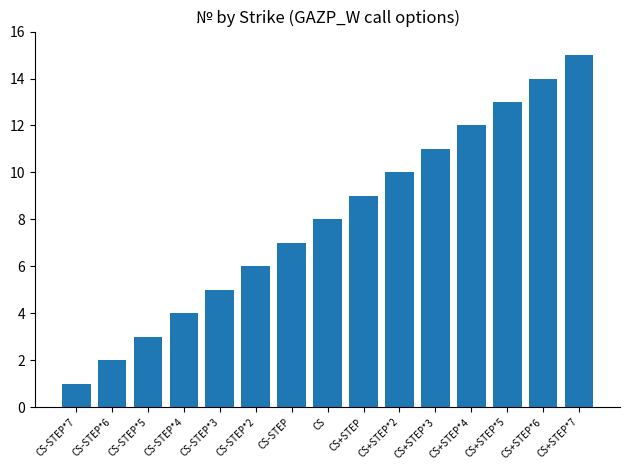

Is it true that the value at CS-STEP is 7?

True